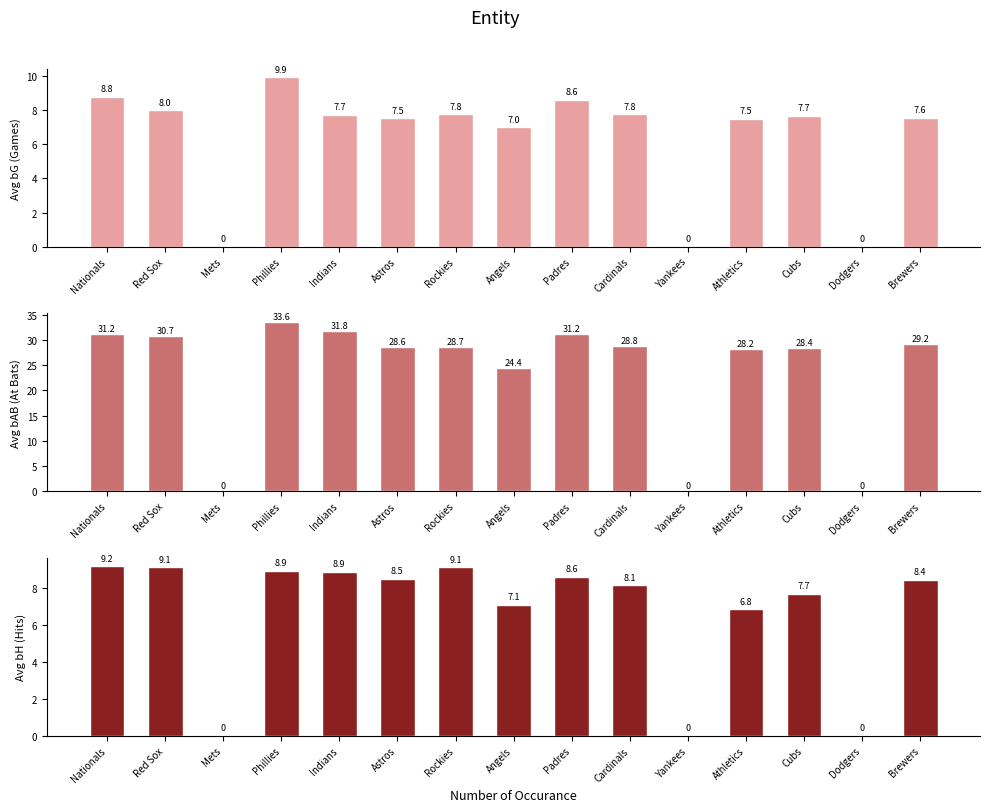

What position from the left is Padres?

9